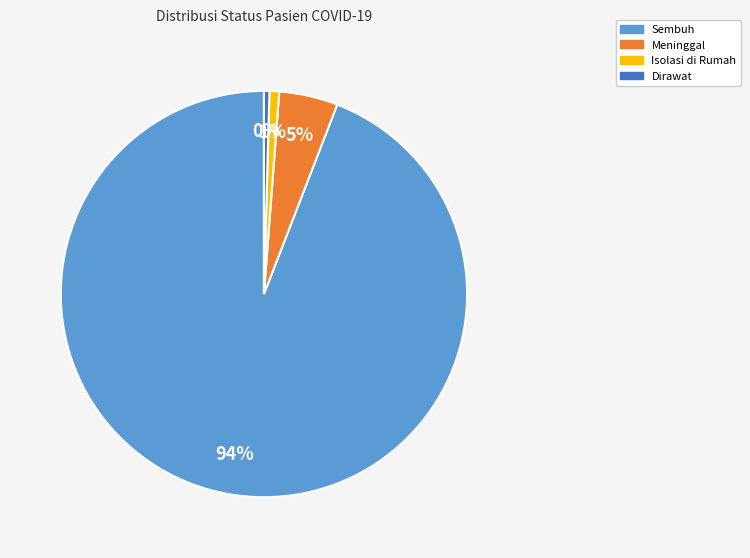

Which has a higher value, Dirawat or Meninggal?

Meninggal